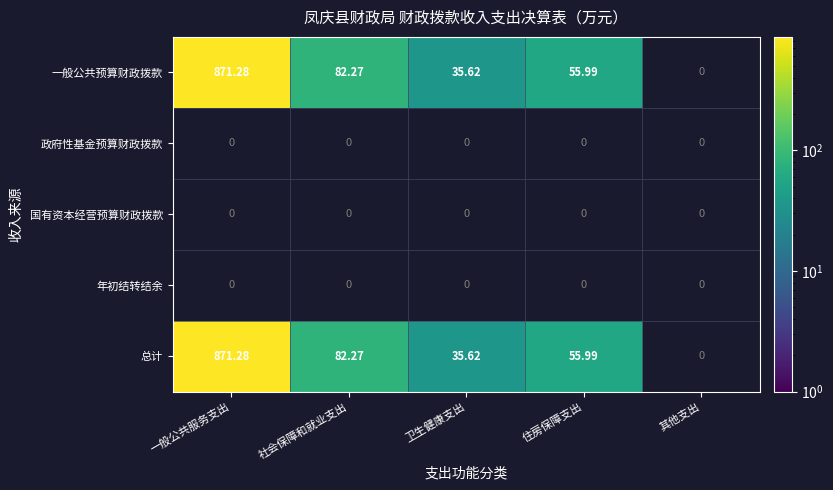

At which category does the chart reach its peak across all series?

一般公共服务支出